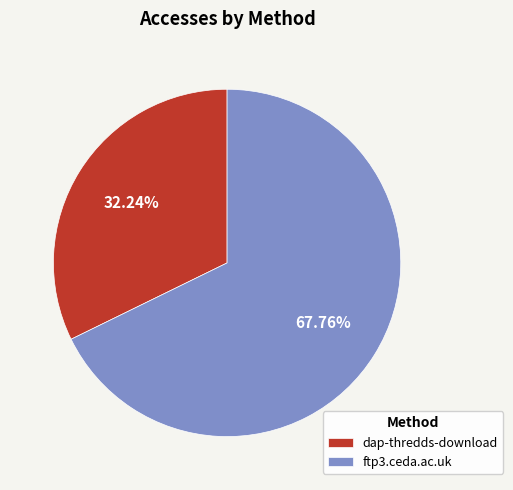

The dap-thredds-download slice represents 22% of the pie. True or false?

False